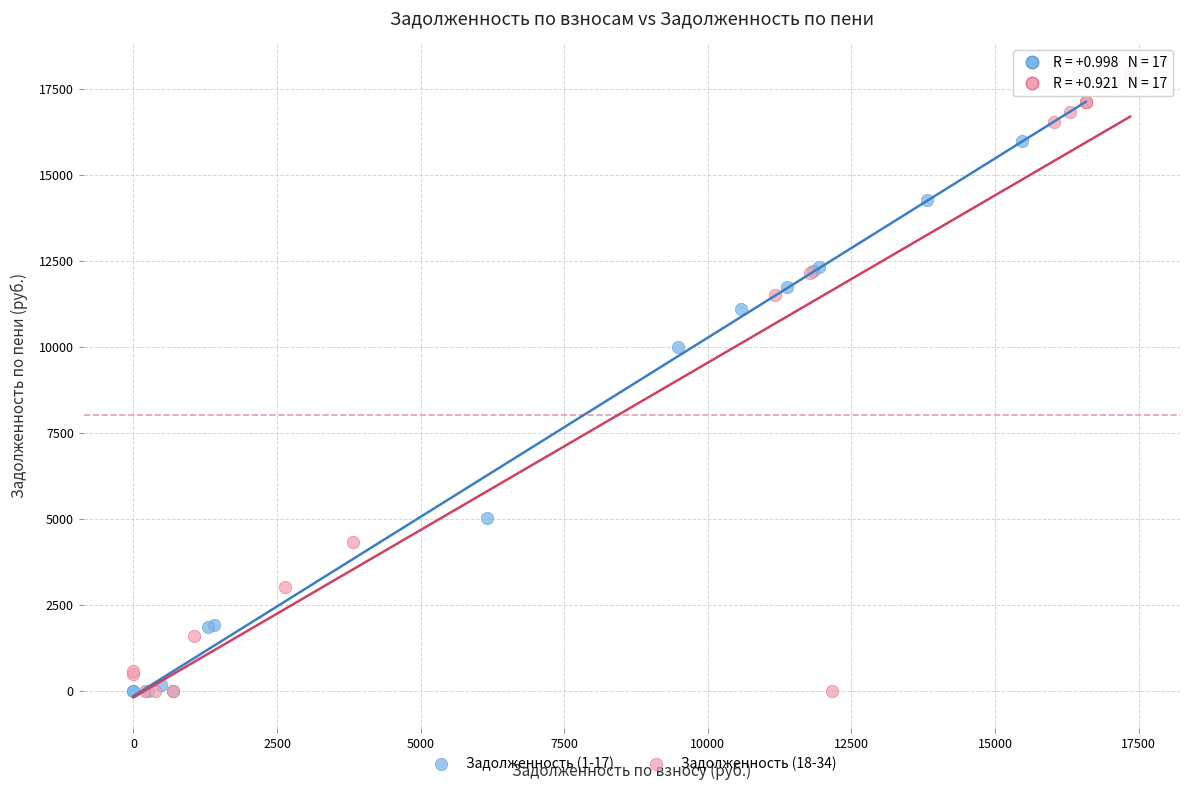

Which series has the widest spread of Y values?

Задолженность (18-34)